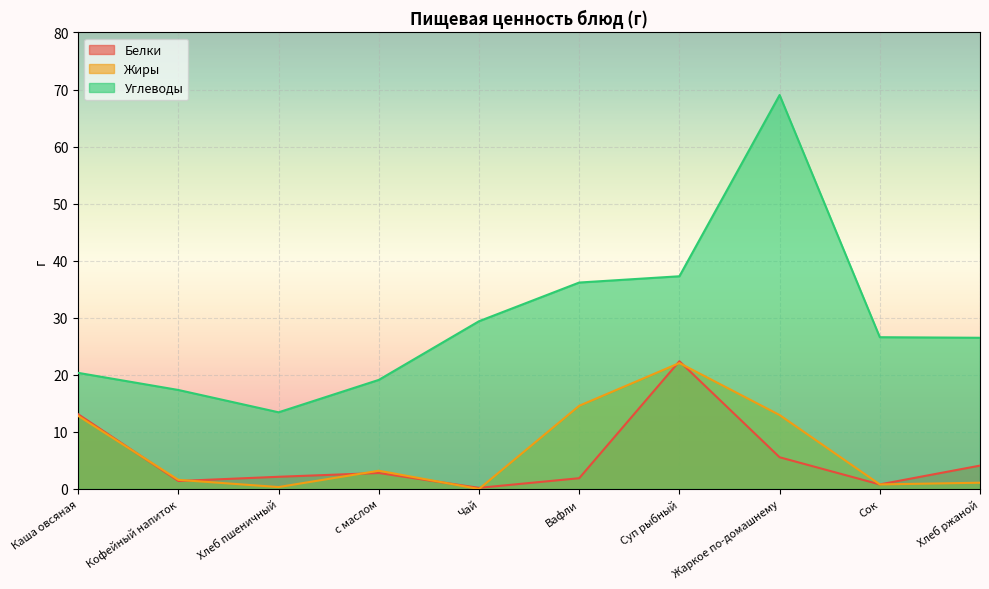

How many lines are shown in the chart?

3